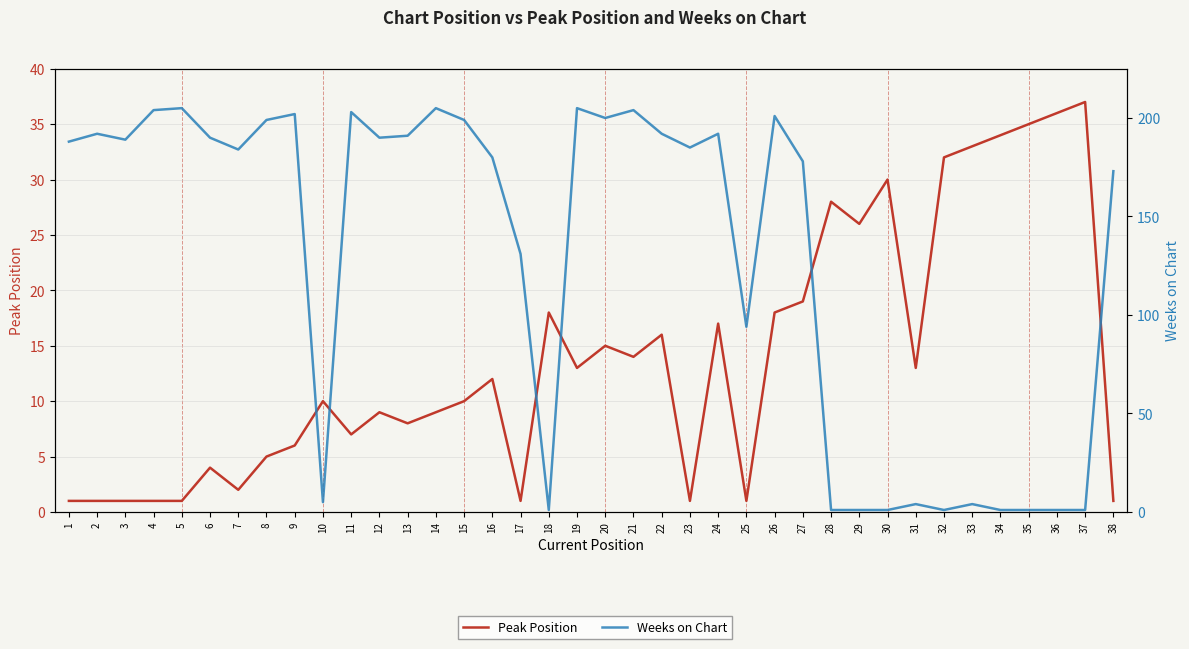

Rank the series by their average value, from lowest to highest.

Peak Position, Weeks on Chart